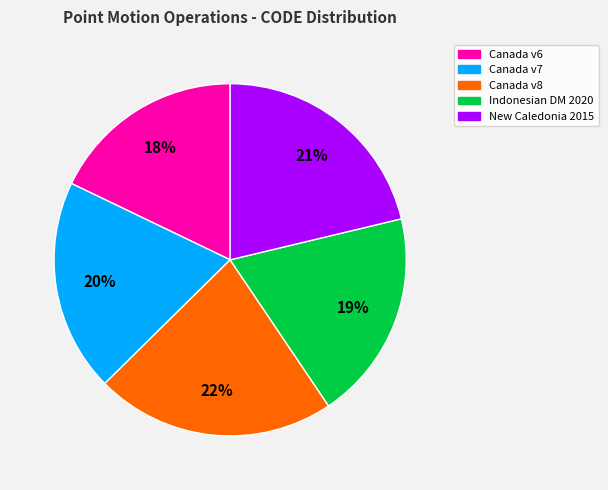

To the nearest percent, what is the combined percentage of Canada v7 and New Caledonia 2015?

41%